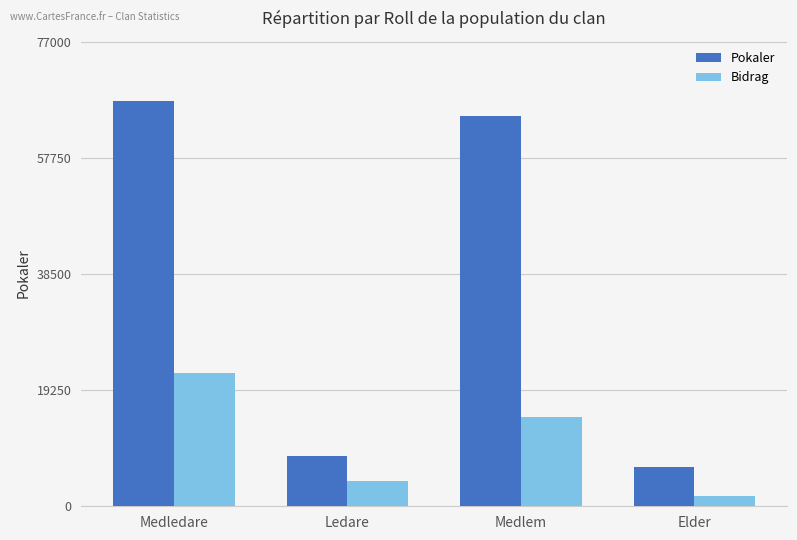

What is the sum of the Bidrag values at Medledare and Elder?

23664